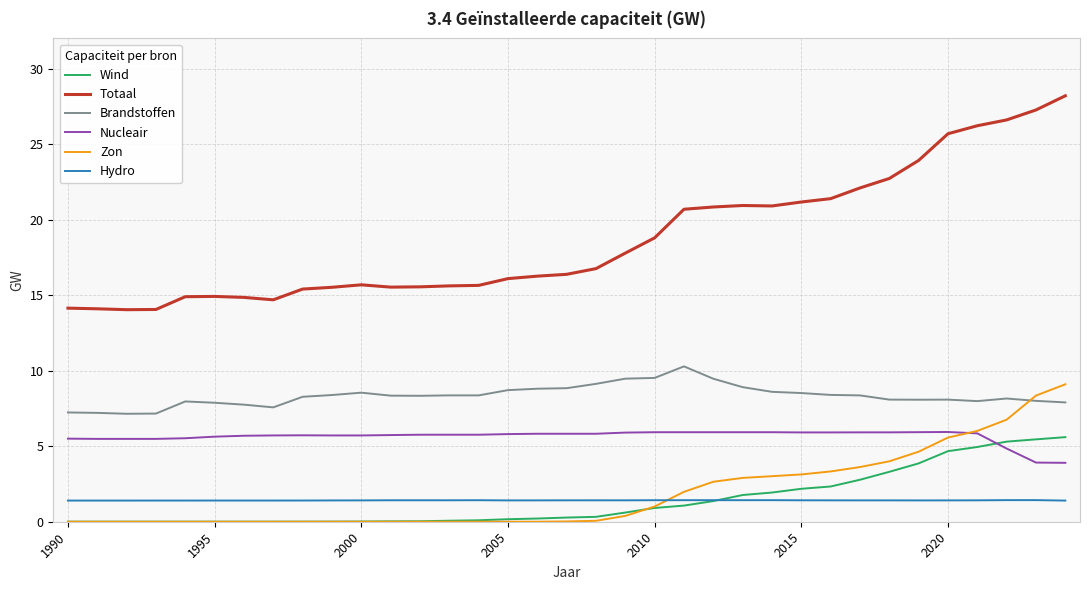

True or false: Nucleair and Brandstoffen intersect in this chart.

False